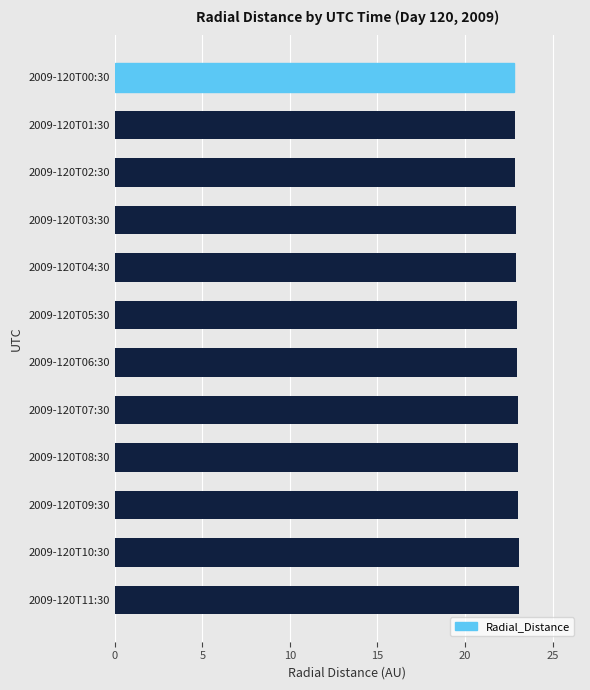

What is the maximum value shown in the chart?

23.1